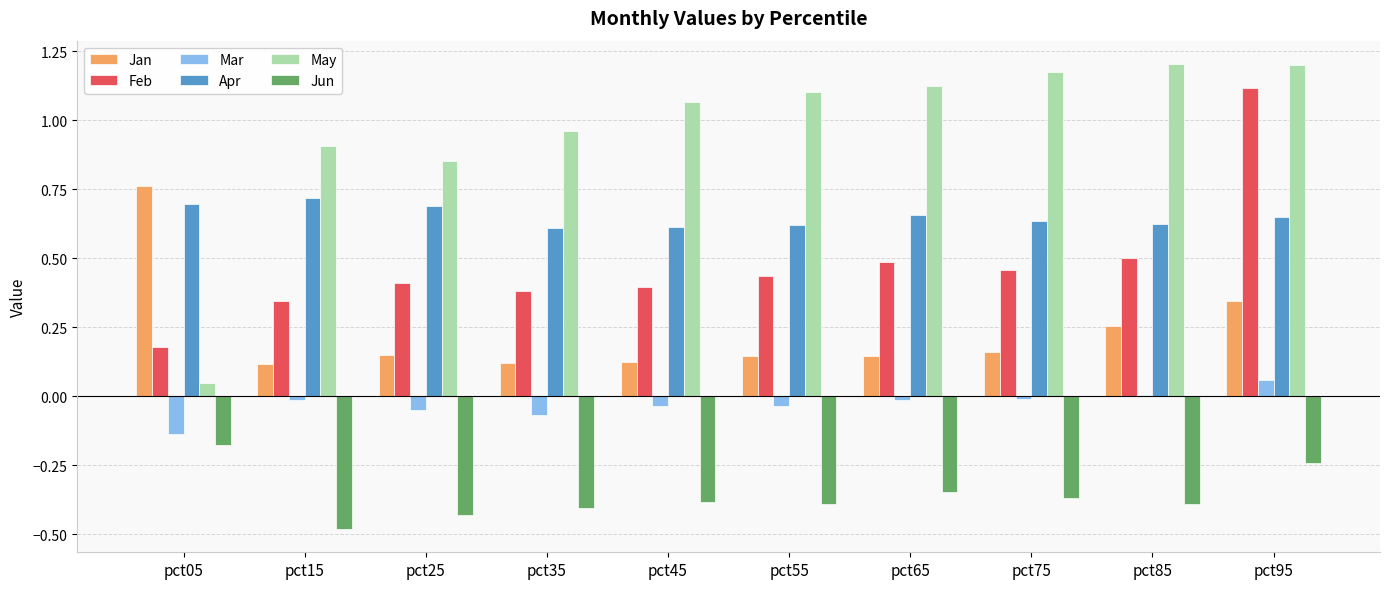

Is the value of Mar at pct25 greater than the value of Apr at pct45?

No